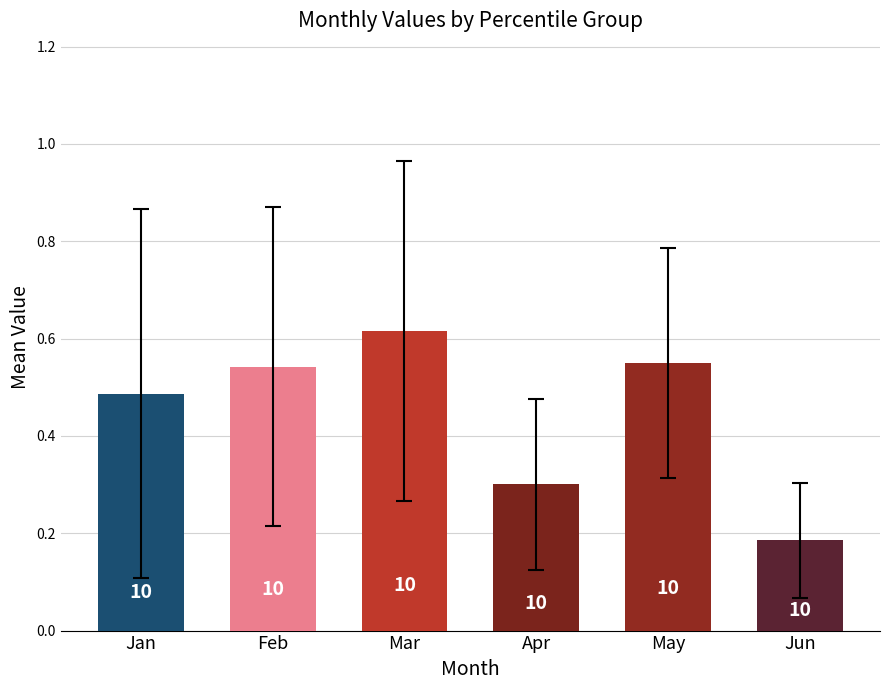

Which series changed the most between pct15 and pct85?

Mar